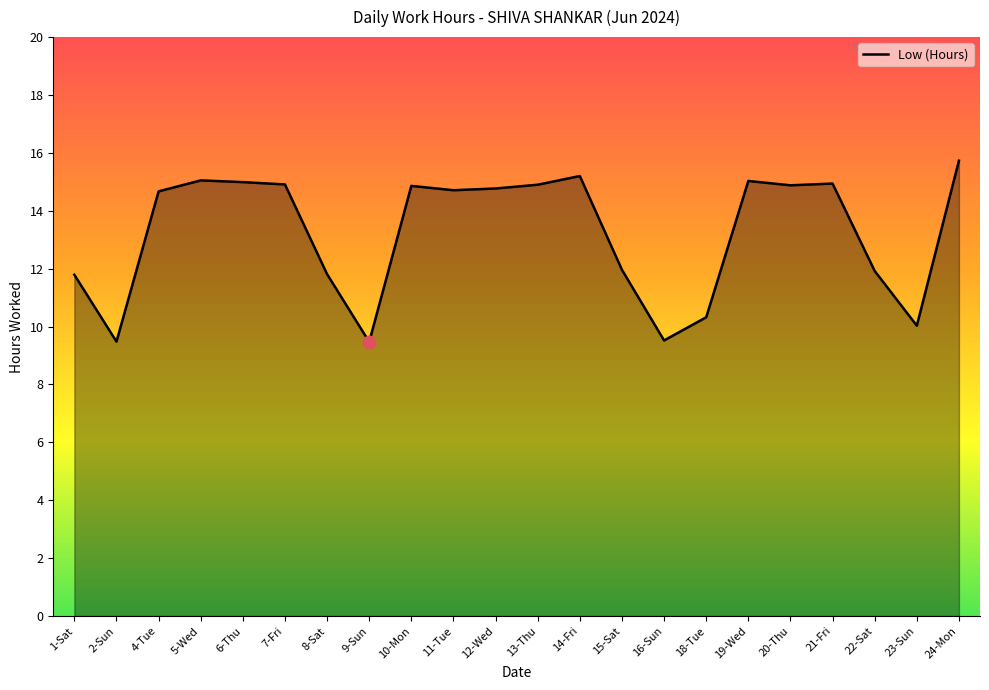

What is the maximum value shown in the chart?

15.7